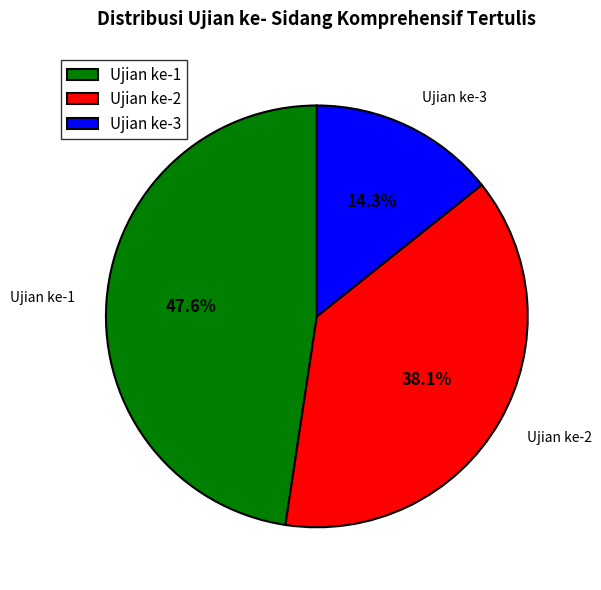

To the nearest percent, what is the difference between the Ujian ke-2 and Ujian ke-1 slice percentages?

10%